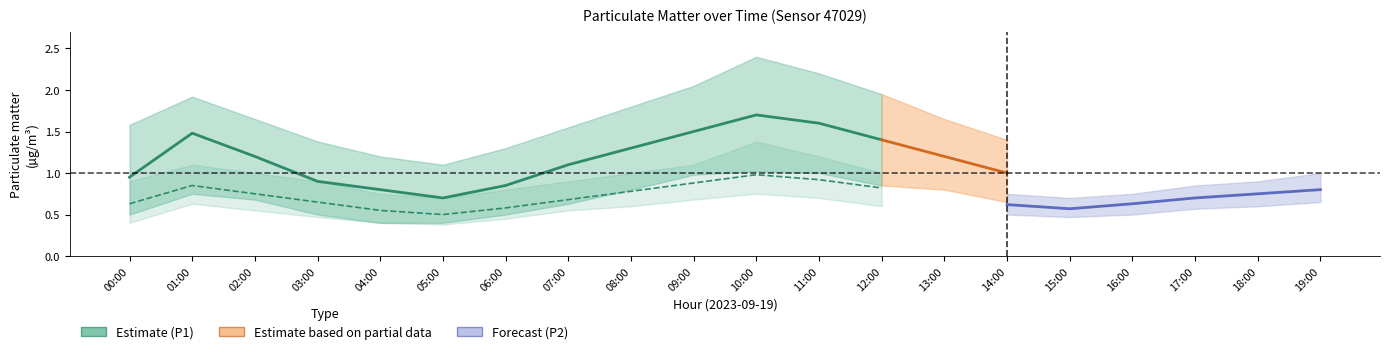

List the series in order of their peak value, lowest first.

P2_lower, P2, P1_lower, P2_upper, P1, P1_upper